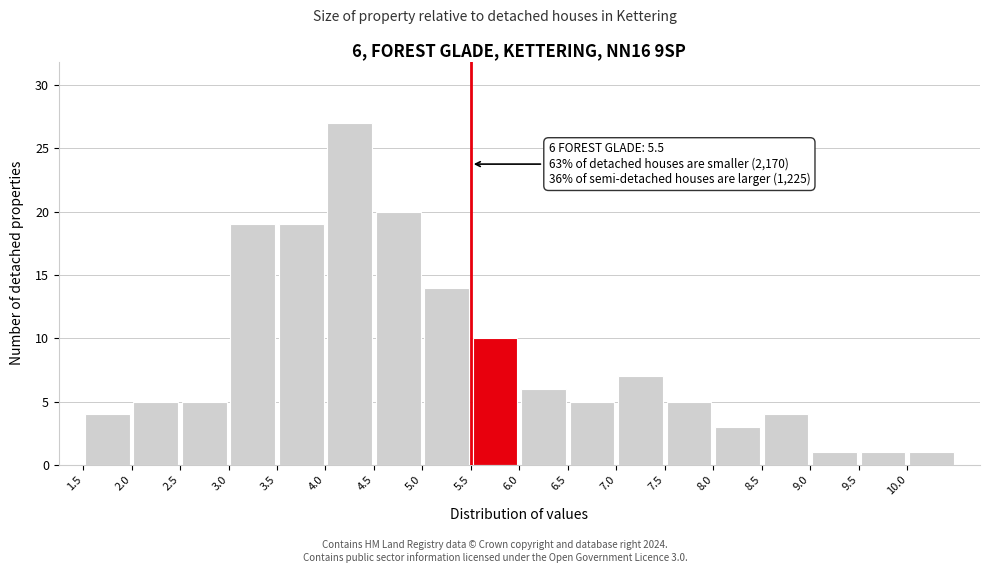

Over which range of the x-axis is the bar tallest?

4.0 to 4.5